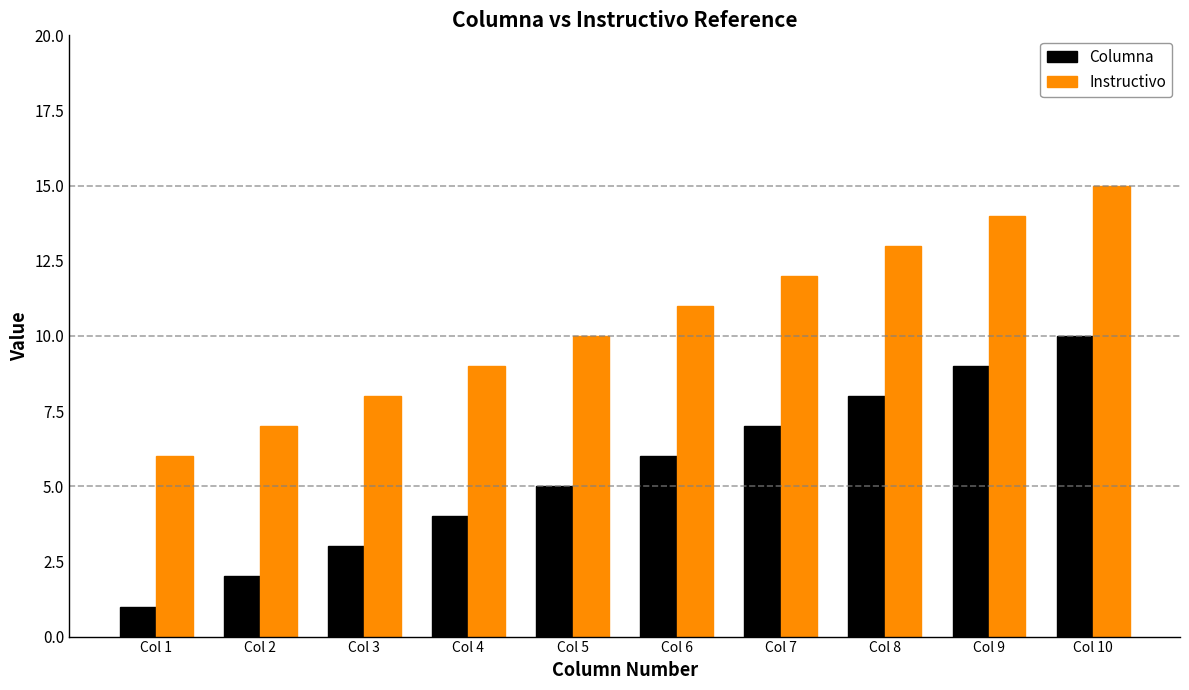

Reading left to right, list all the values displayed in this chart.

Columna: 1	2	3	4	5	6	7	8	9	10
Instructivo: 6	7	8	9	10	11	12	13	14	15